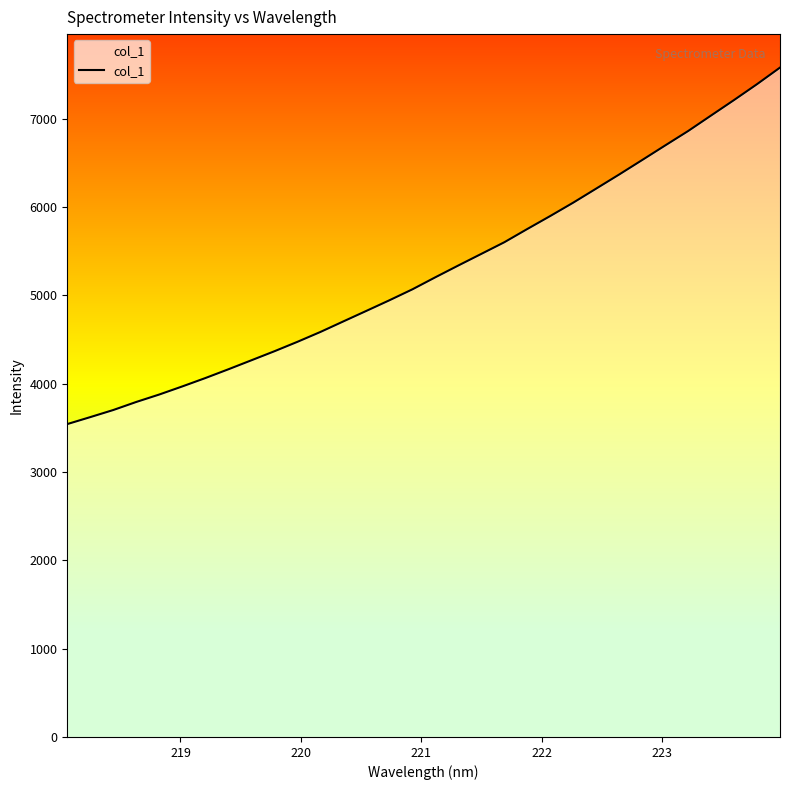

The value at 29 is 11549.2. True or false?

False